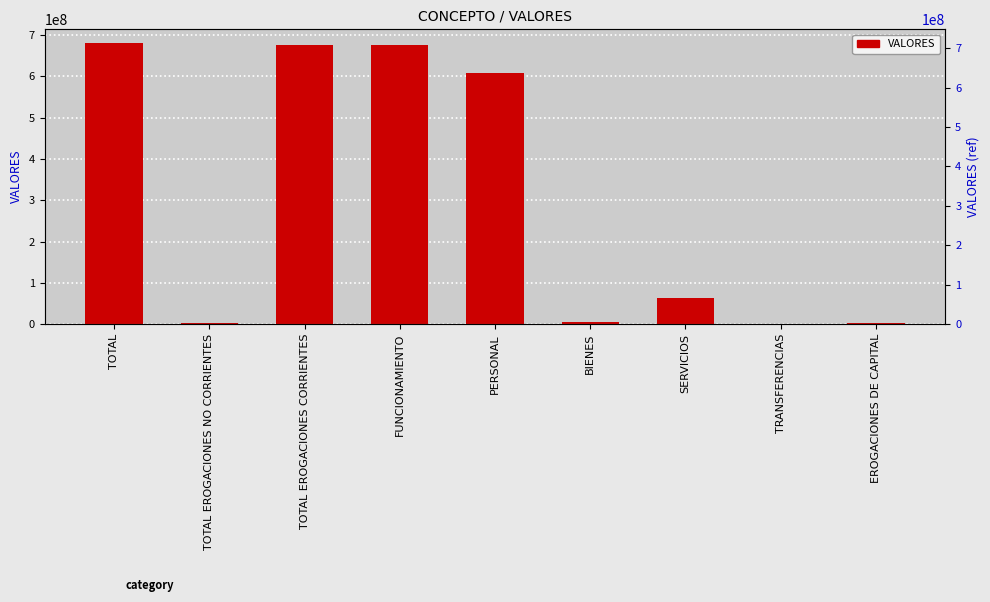

Rank the categories by value from highest to lowest.

TOTAL, TOTAL EROGACIONES CORRIENTES, FUNCIONAMIENTO, PERSONAL, SERVICIOS, BIENES, TOTAL EROGACIONES NO CORRIENTES, EROGACIONES DE CAPITAL, TRANSFERENCIAS